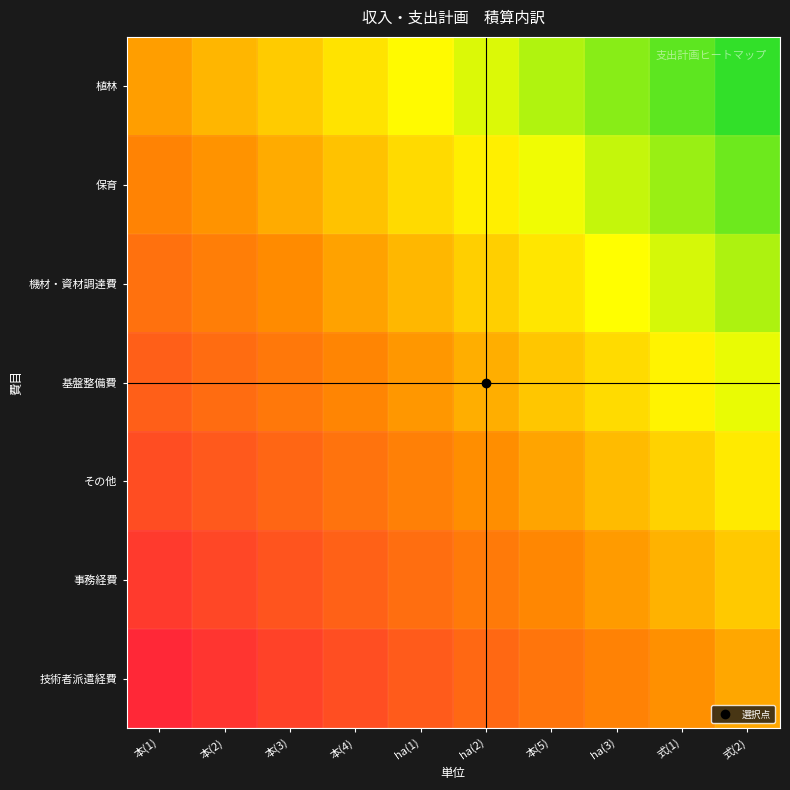

Which category has the lowest value across all series?

式(2)